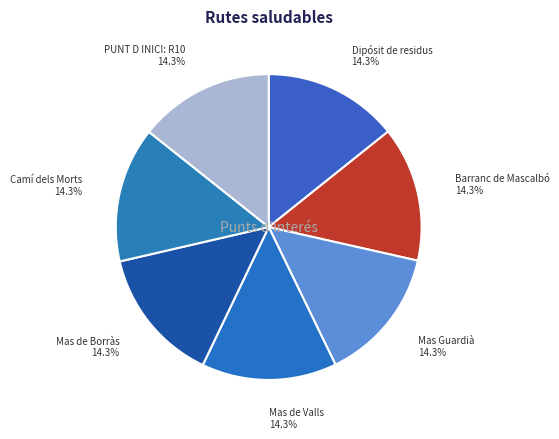

How many slices are in this pie chart?

7